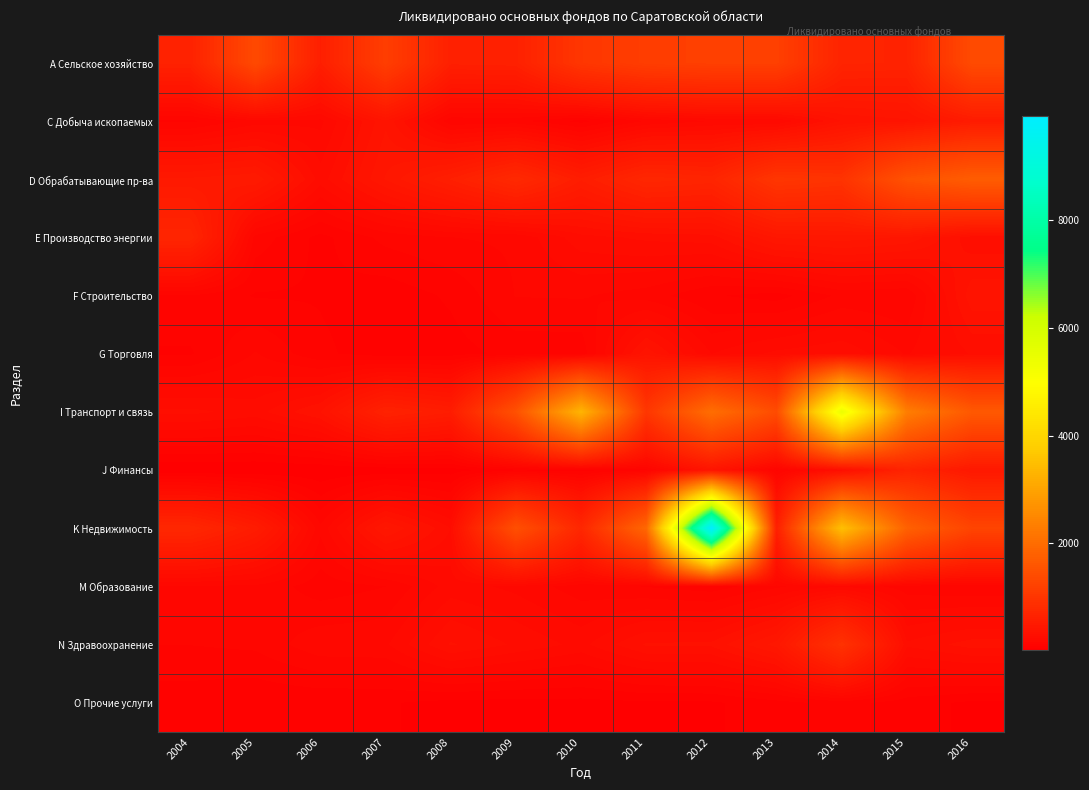

Is it true that K Недвижимость equals 3498 at 2012?

False